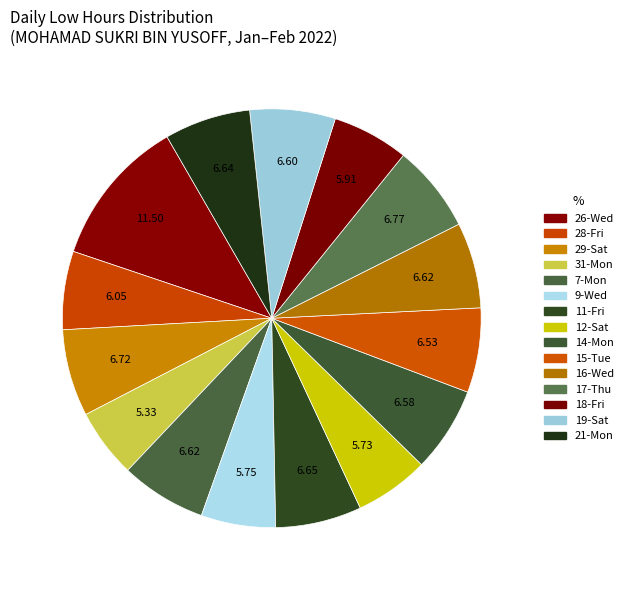

How many segments does this pie chart have?

15